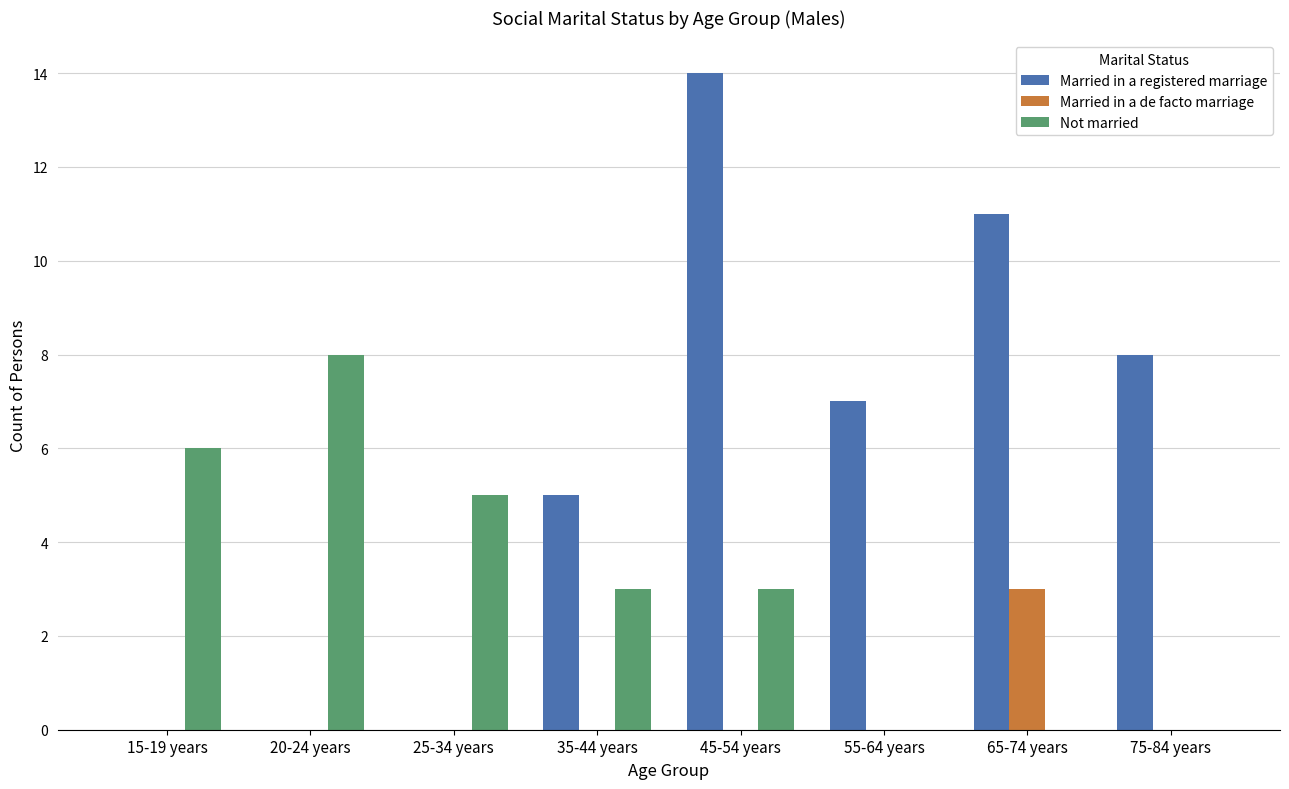

What is the greatest value displayed?

14